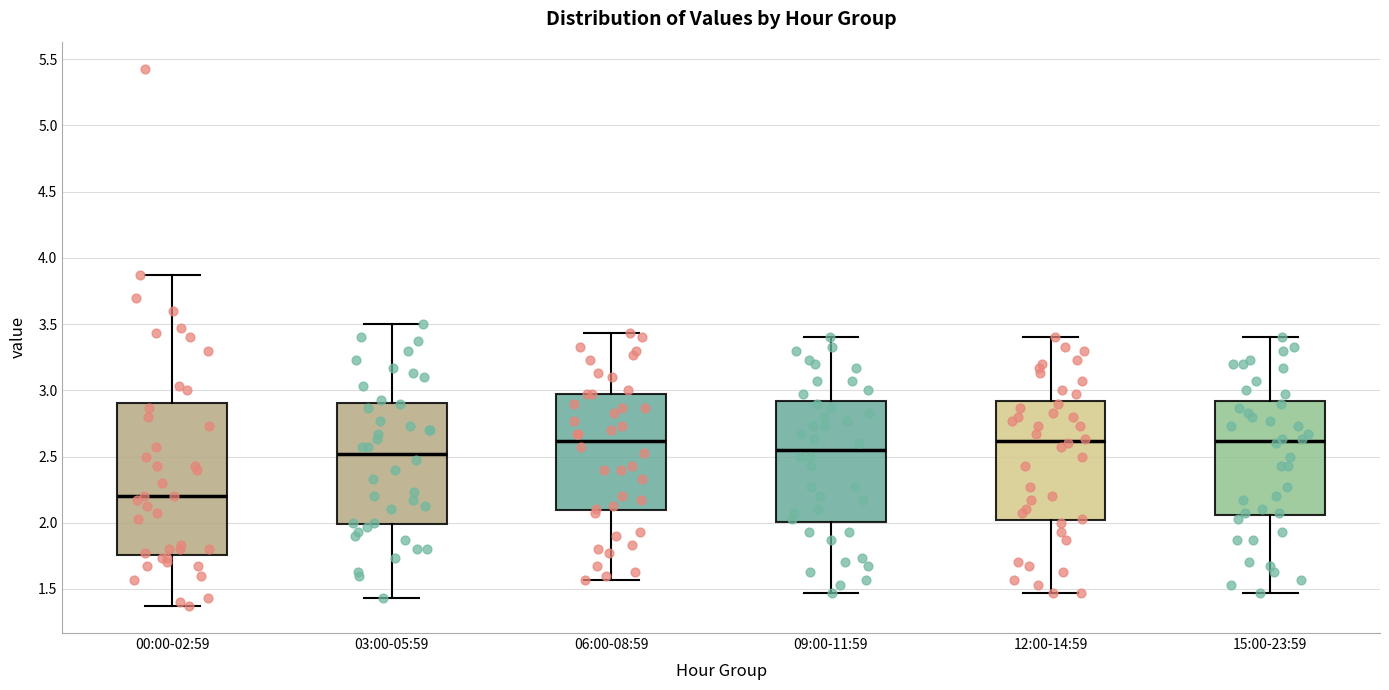

Reading left to right, read every box against the y-axis: the position of its median line, the range the box covers, and the ends of its whiskers. The values are not printed on the chart, so give them approximately, as read against the axis.

00:00-02:59: median 2.20, box 1.75 to 2.90, whiskers 1.35 to 3.85
03:00-05:59: median 2.50, box 2.00 to 2.90, whiskers 1.45 to 3.50
06:00-08:59: median 2.60, box 2.10 to 2.95, whiskers 1.55 to 3.45
09:00-11:59: median 2.55, box 2.00 to 2.90, whiskers 1.45 to 3.40
12:00-14:59: median 2.60, box 2.00 to 2.90, whiskers 1.45 to 3.40
15:00-23:59: median 2.60, box 2.05 to 2.90, whiskers 1.45 to 3.40